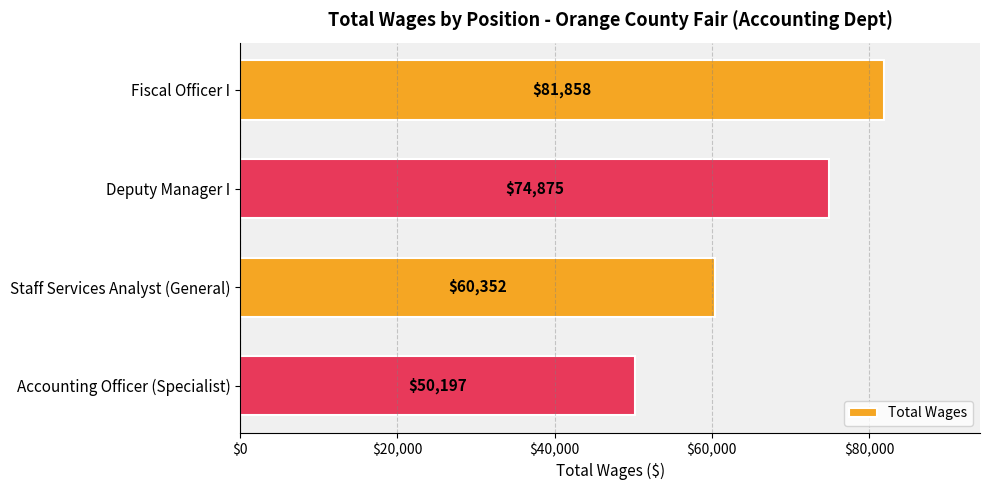

How many bars are there in total?

4